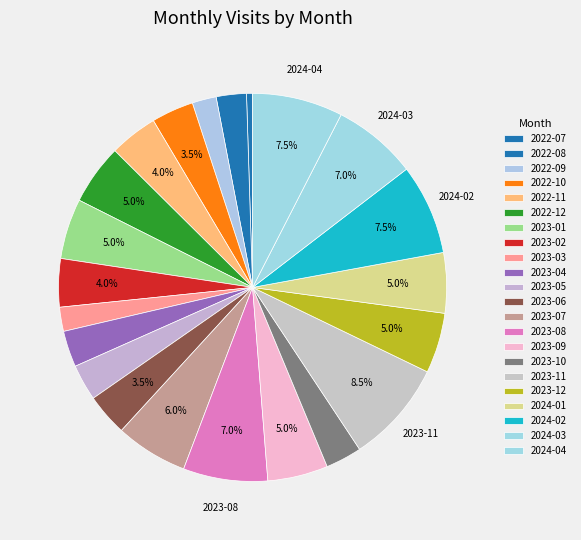

Count the number of slices in the pie.

22